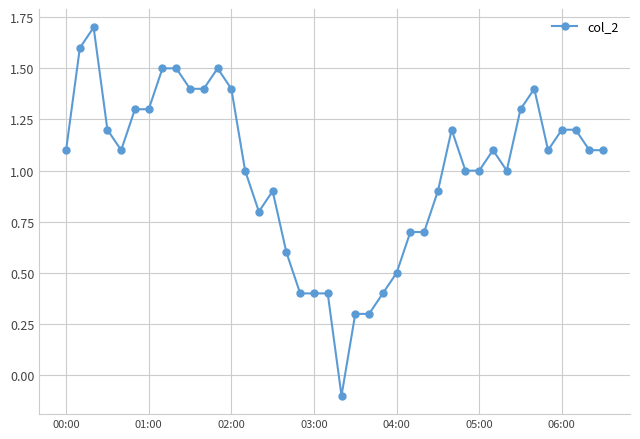

How many distinct data groups are displayed?

1